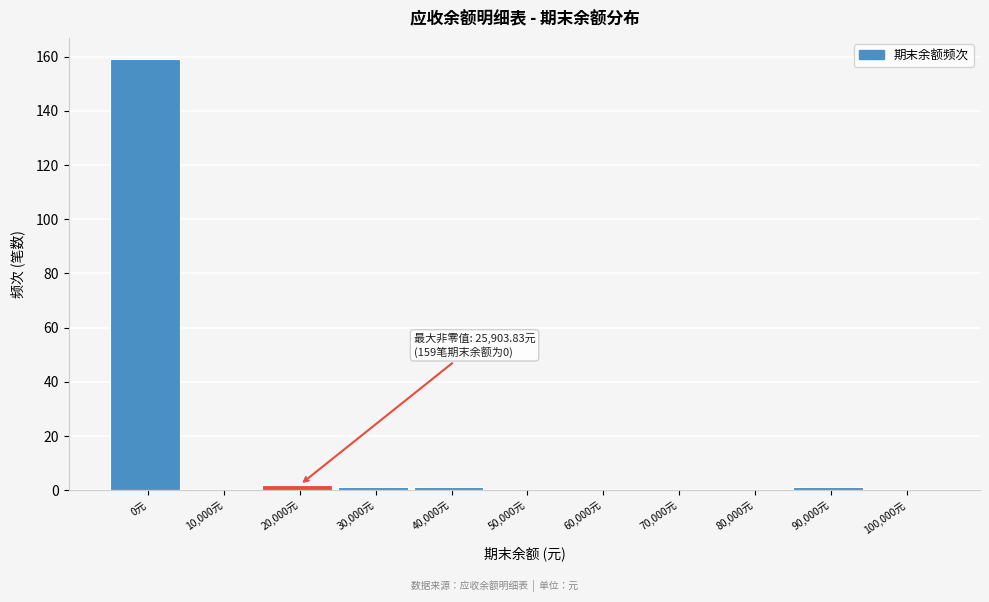

Reading left to right, extract all data points from this chart.

0元=159	10,000元=0	20,000元=2	30,000元=1	40,000元=1	50,000元=0	60,000元=0	70,000元=0	80,000元=0	90,000元=1	100,000元=0